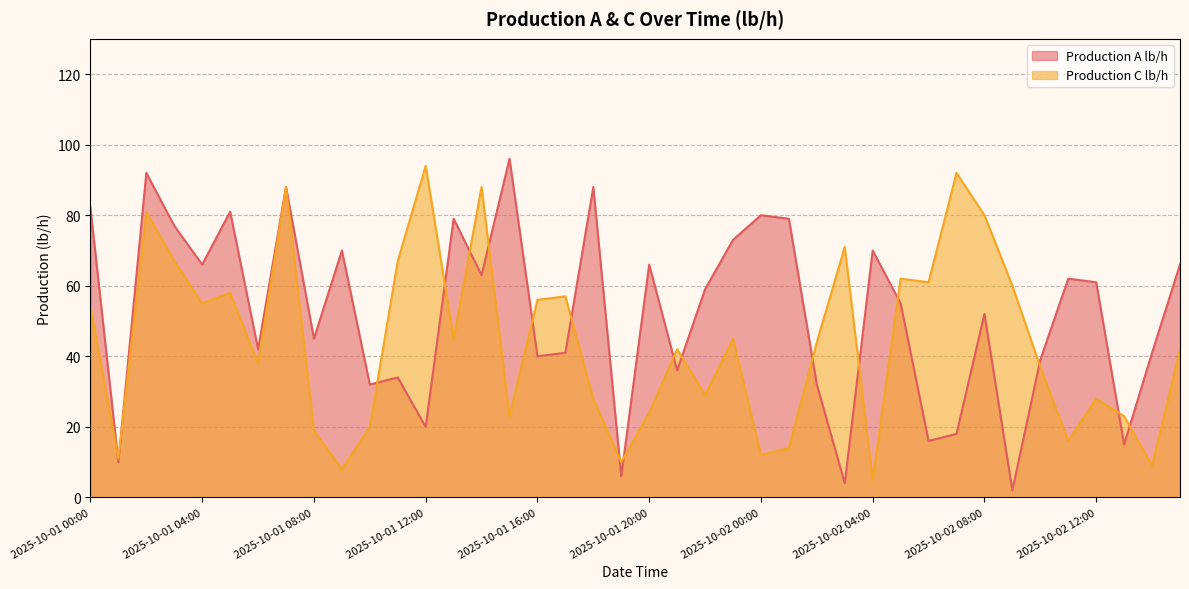

How many data points in Production C lb/h are above 44?

19